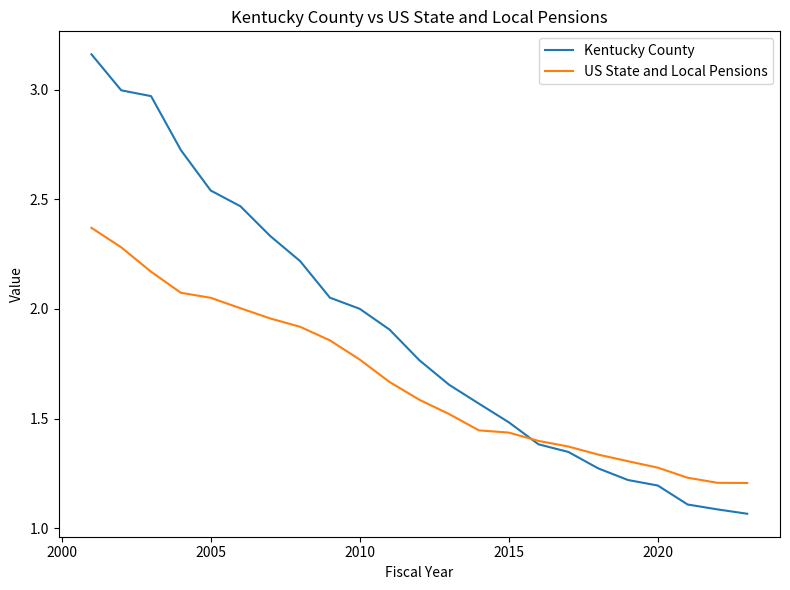

Count the number of data series in this chart.

2